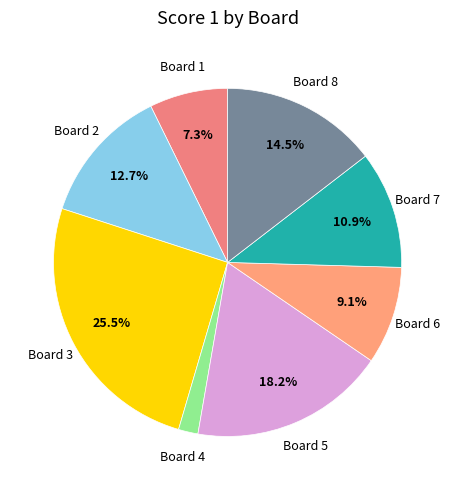

Is there a majority slice in this chart?

No